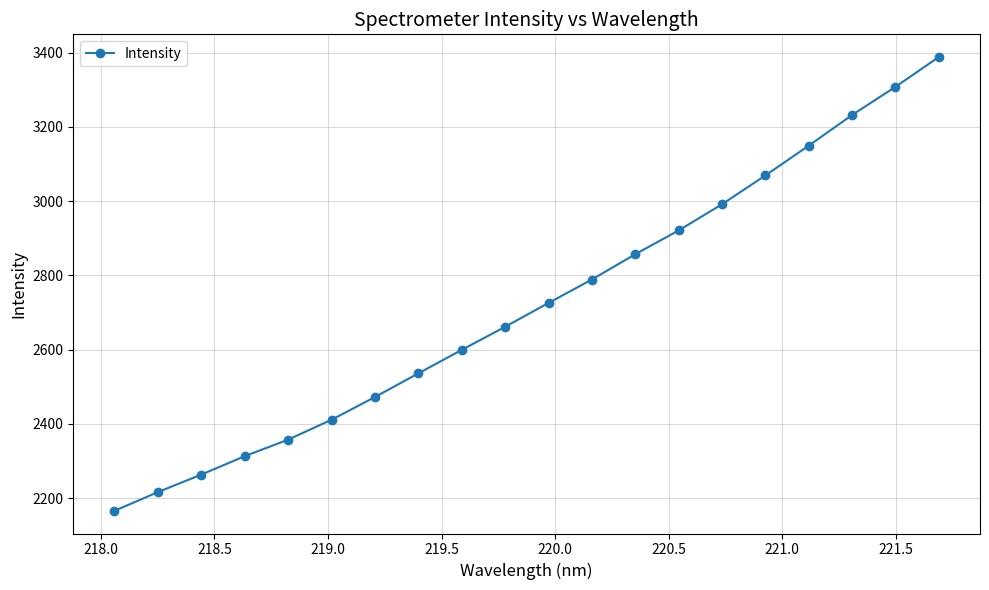

What is the value of the 19th point from the left?

3307.7